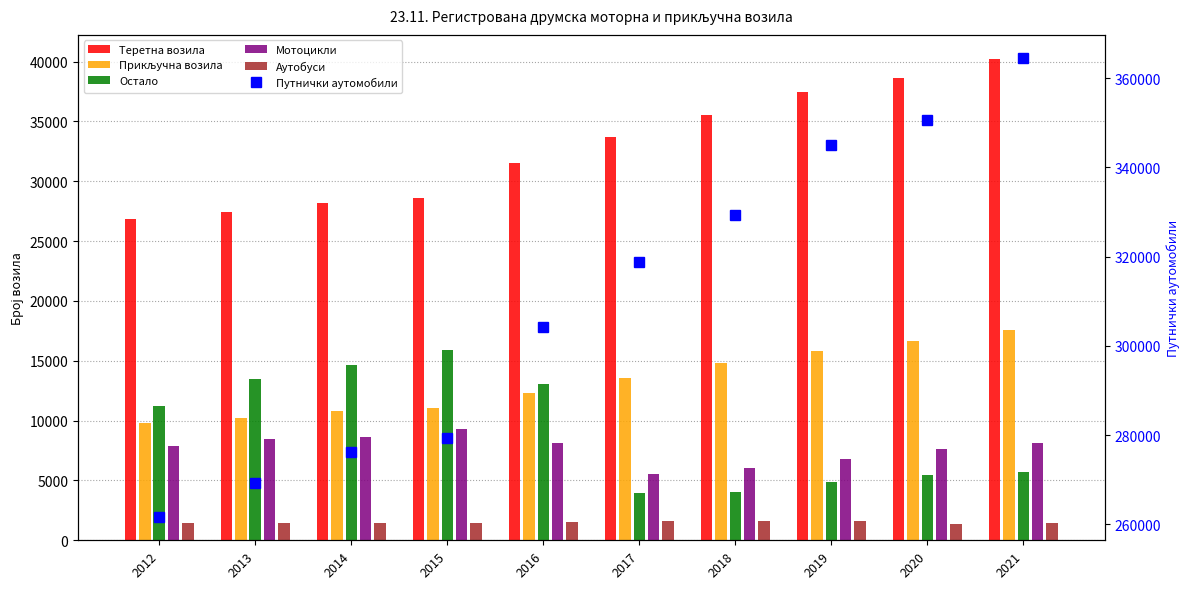

At which label does Аутобуси first exceed 1444?

2016